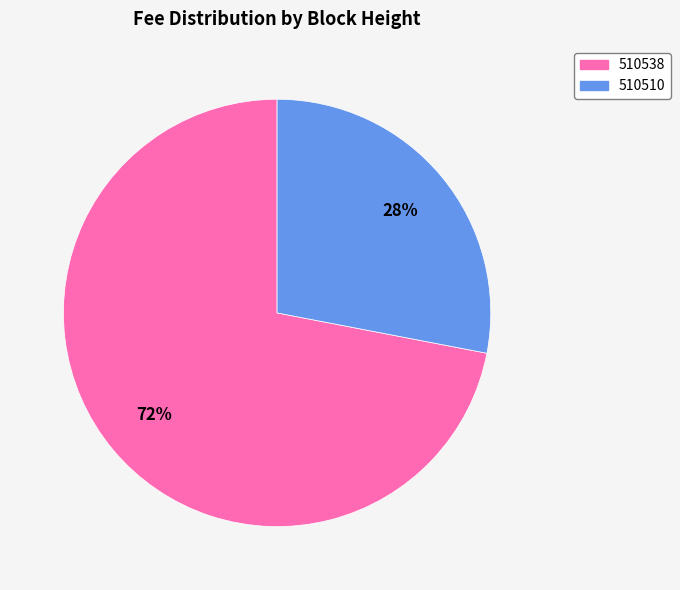

To the nearest percent, what is the difference between the 510538 and 510510 slice percentages?

44%